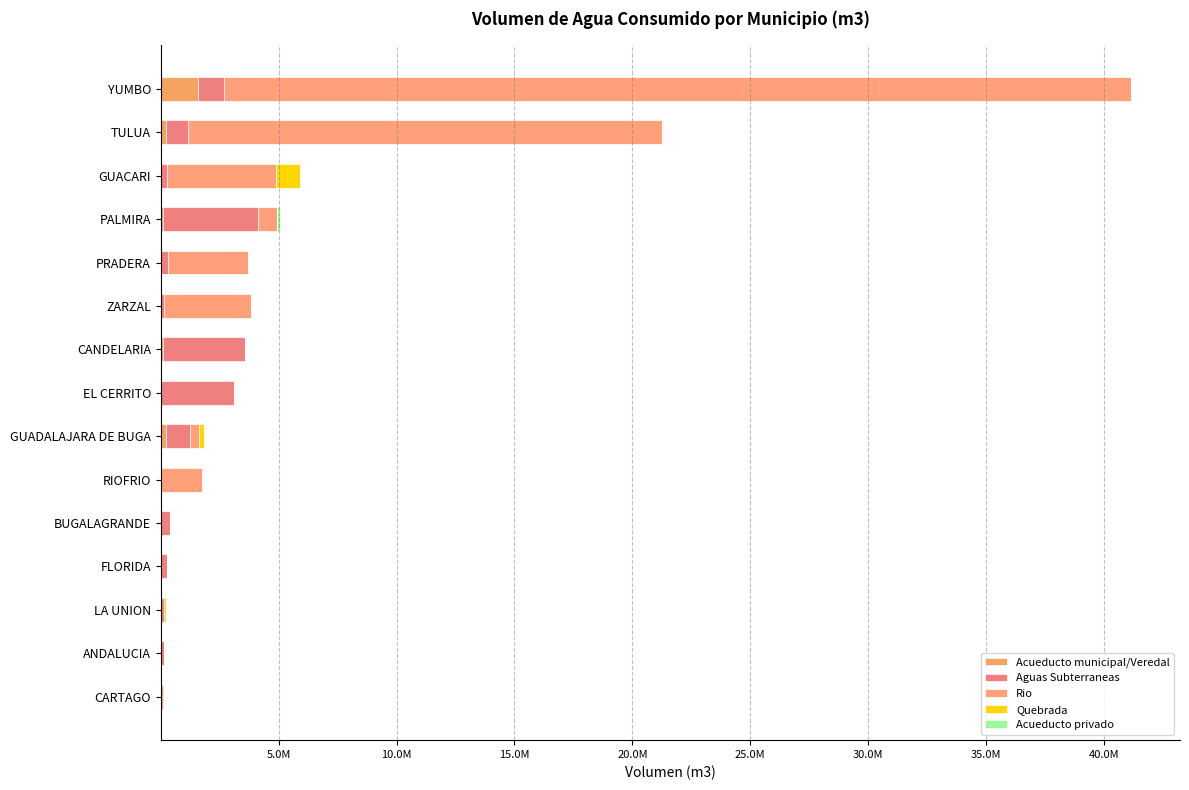

Reading left to right, what are all the values shown in this chart?

Acueducto municipal/Veredal: 117262.0	2342.0	5225.0	15739.0	1777.0	504.0	229319.7	2597.0	79685.1	109.0	2873.0	115528.4	1276.0	216148.0	1587285.2
Aguas Subterraneas: 16117.0	147705.1	140000.0	260003.0	398077.6	0.0	1014151.4	3117500.0	3504444.9	119555.0	313960.0	3996112.3	271110.0	919670.0	1089041.3
Rio: 0.0	0.0	0.0	0.0	0.0	1734480.0	384806.0	0.0	42.0	3688017.0	3365670.0	821618.0	4601653.0	20132124.0	38474758.0
Quebrada: 0.0	0.0	90000.0	0.0	0.0	0.0	198121.0	0.0	0.0	0.0	0.0	6448.0	1015592.0	0.0	0.0
Acueducto privado: 2139.0	0.0	0.0	0.0	0.0	0.0	1373.5	0.0	4218.0	0.0	0.0	121310.1	0.0	31087.0	7659.5